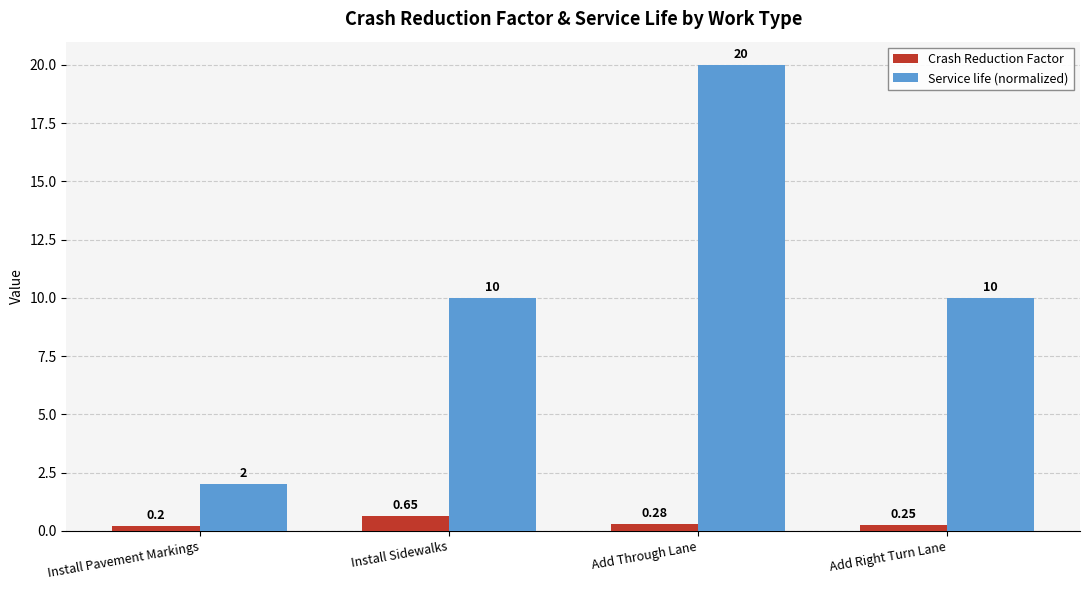

At which label is Crash Reduction Factor closest to 0?

Install Pavement Markings